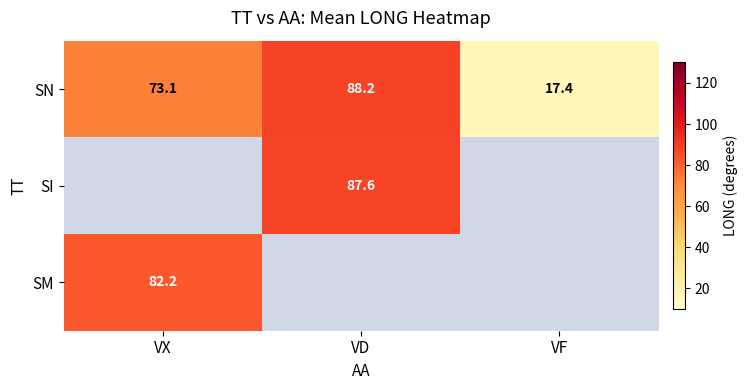

What is the minimum value for SN?

17.4